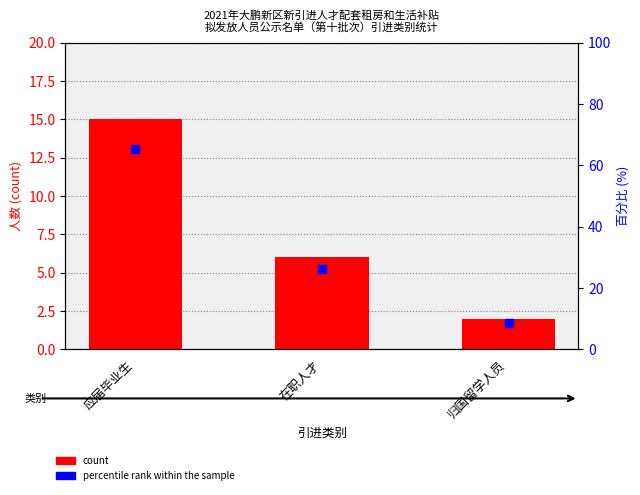

What are all the series names shown in the legend?

count, percentile rank within the sample